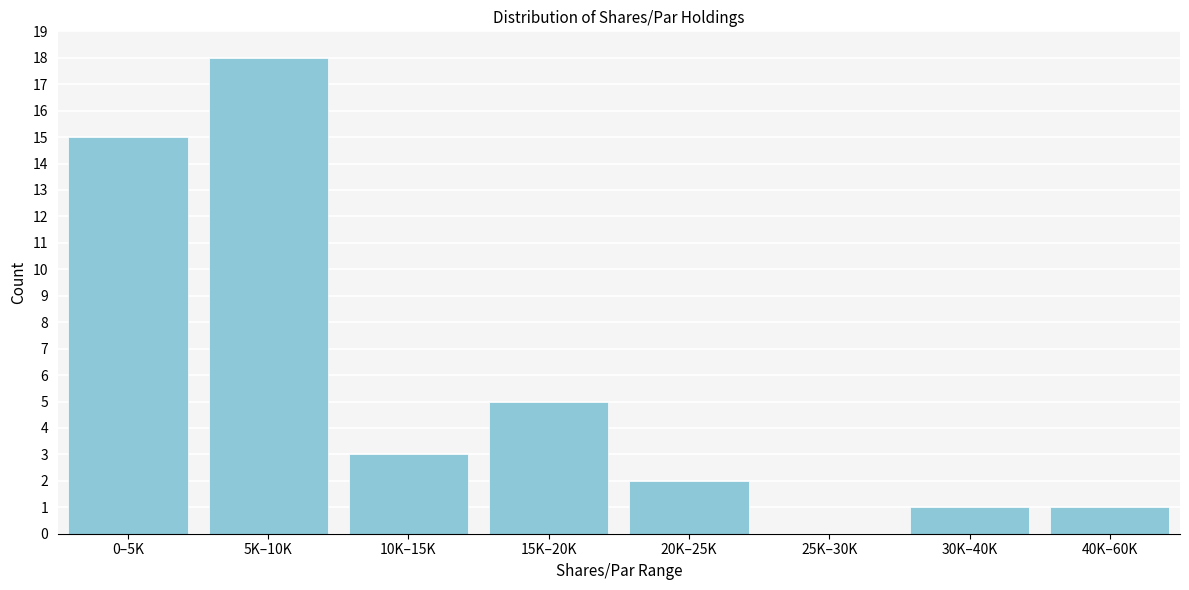

Reading right to left, transcribe all the data shown in this chart.

40K–60K=1	30K–40K=1	25K–30K=0	20K–25K=2	15K–20K=5	10K–15K=3	5K–10K=18	0–5K=15